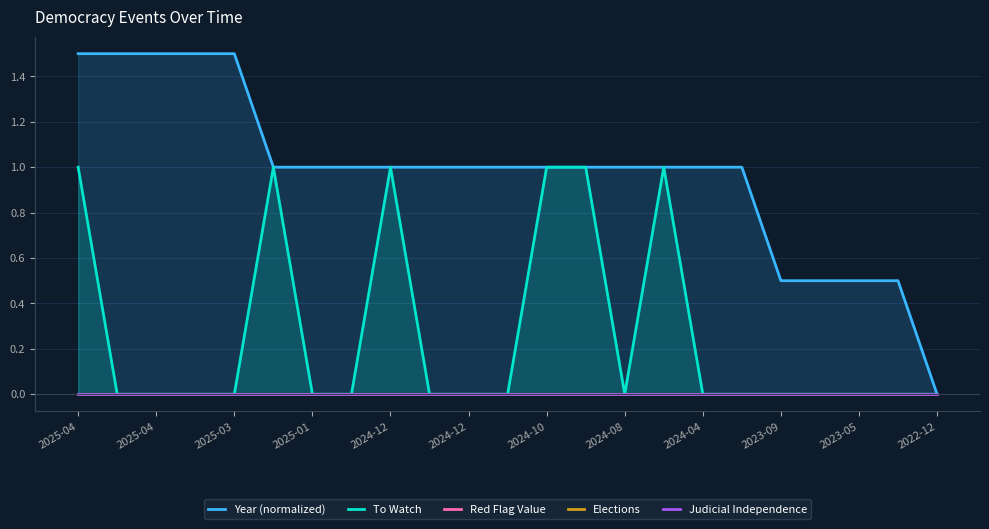

Which series has the largest range (max minus min)?

Year (normalized)